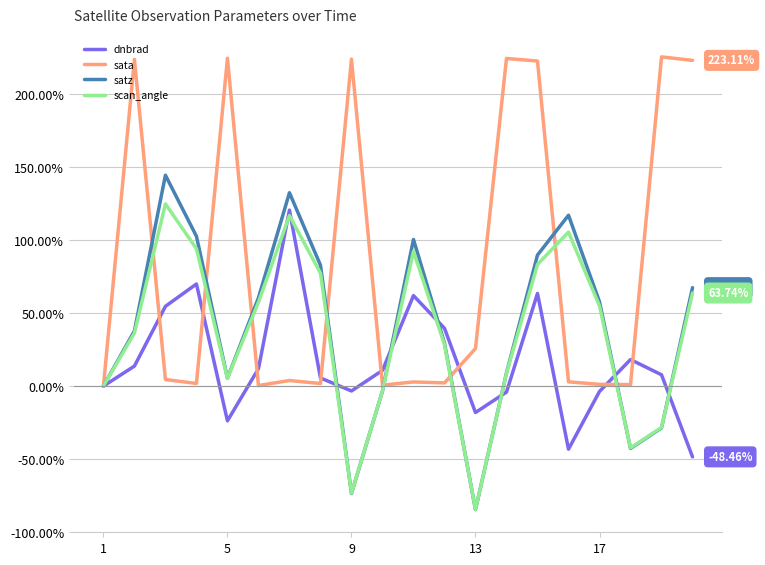

Which series has the largest total across all categories?

sata